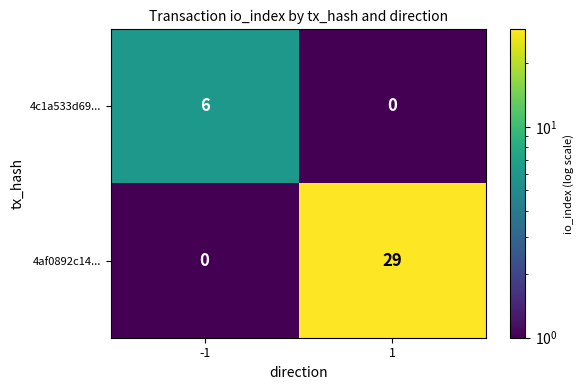

Rank the series by their average value, from lowest to highest.

4c1a533d69..., 4af0892c14...